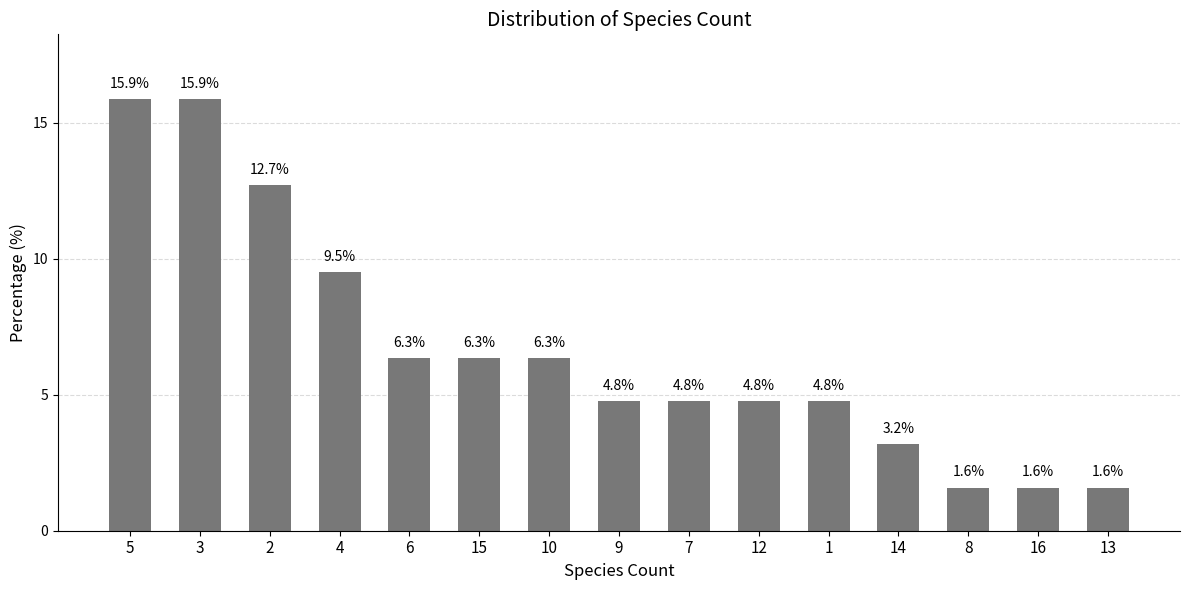

Reading left to right, list all the values displayed in this chart.

15.9	15.9	12.7	9.5	6.3	6.3	6.3	4.8	4.8	4.8	4.8	3.2	1.6	1.6	1.6